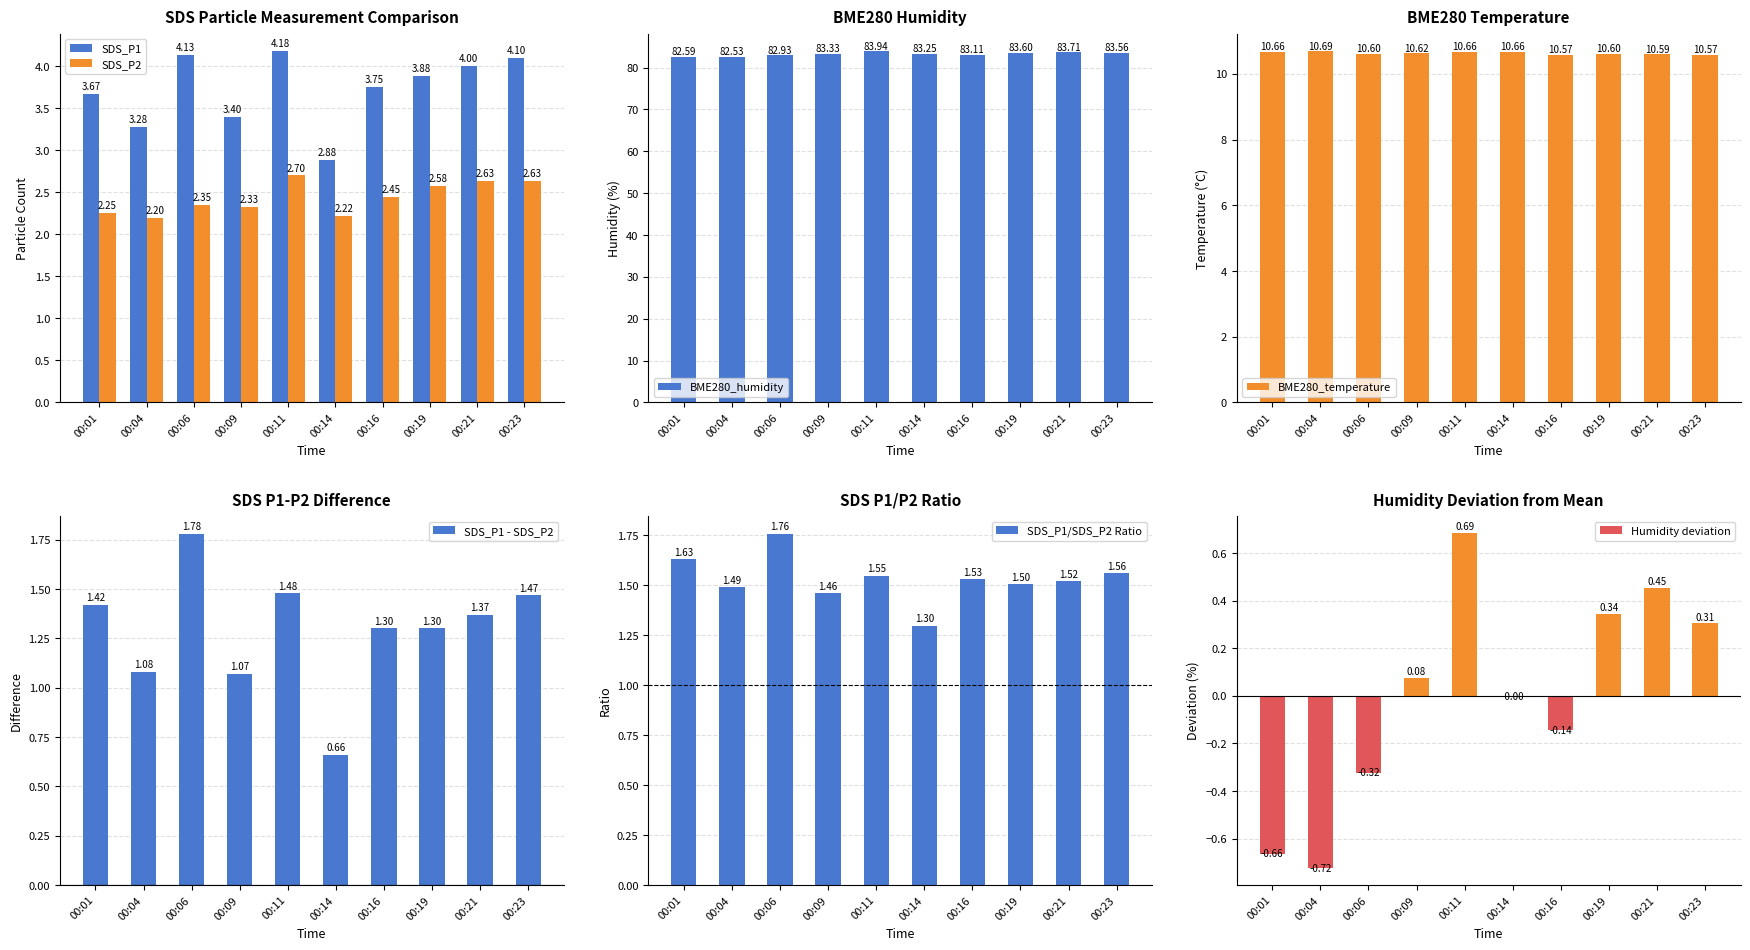

The value of SDS_P1 at 00:11 is 6.3. True or false?

False